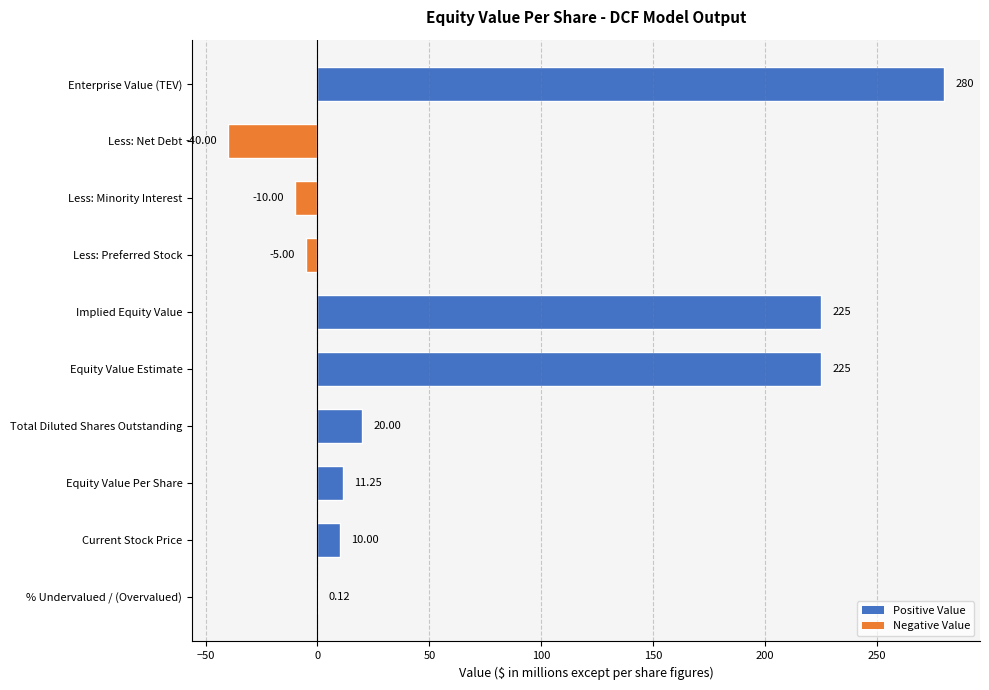

What is the sum of all values?

716.4